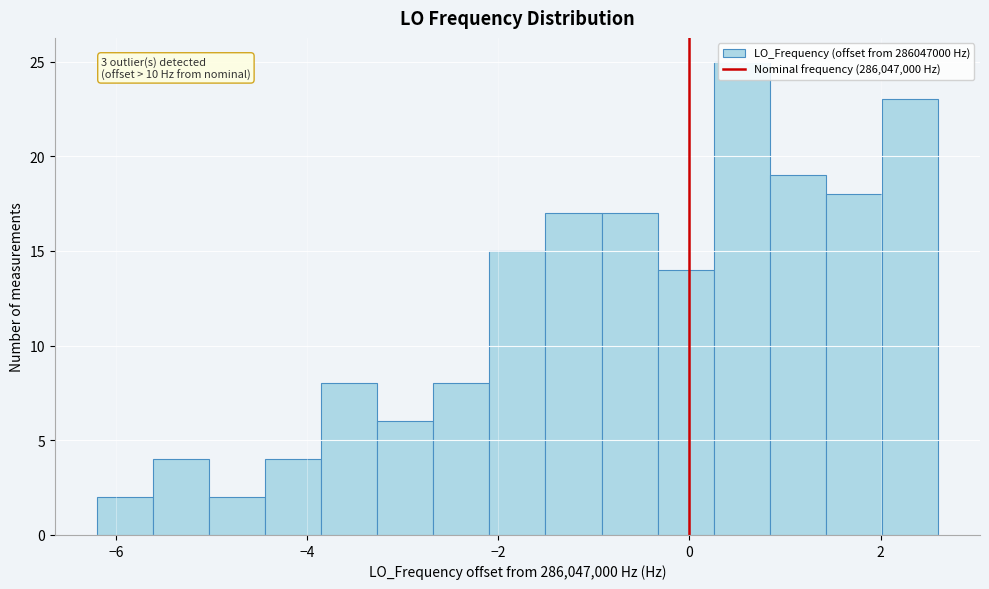

Around what value on the x-axis is the tallest bar? Give the approximate position of its centre, as read against the axis.

0.6